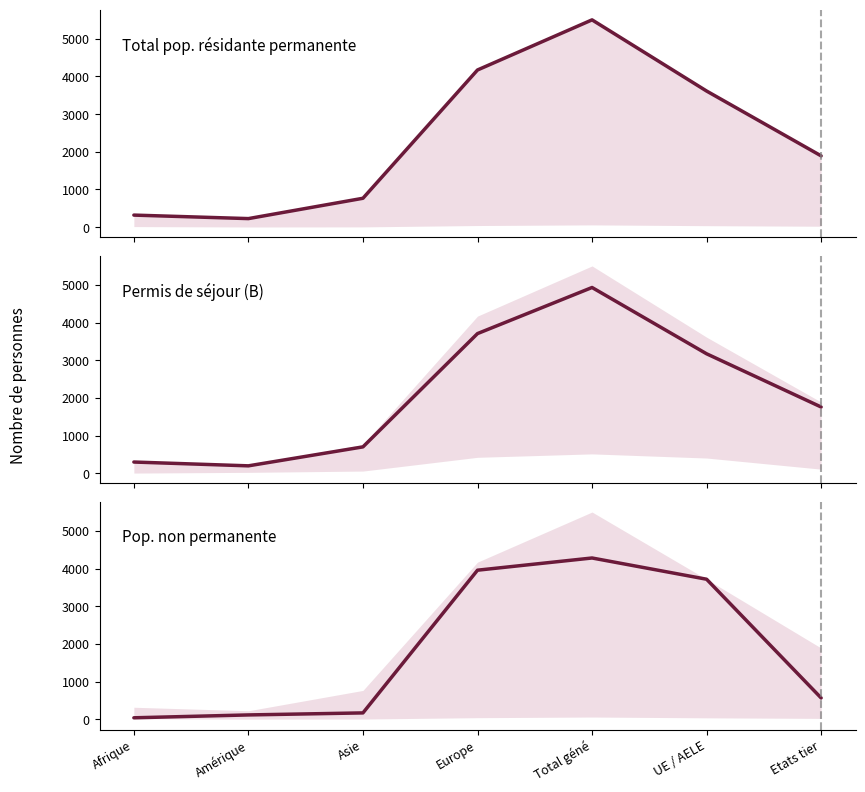

True or false: Total pop. résidante permanente and Permis de séjour (B) cross at least once.

False